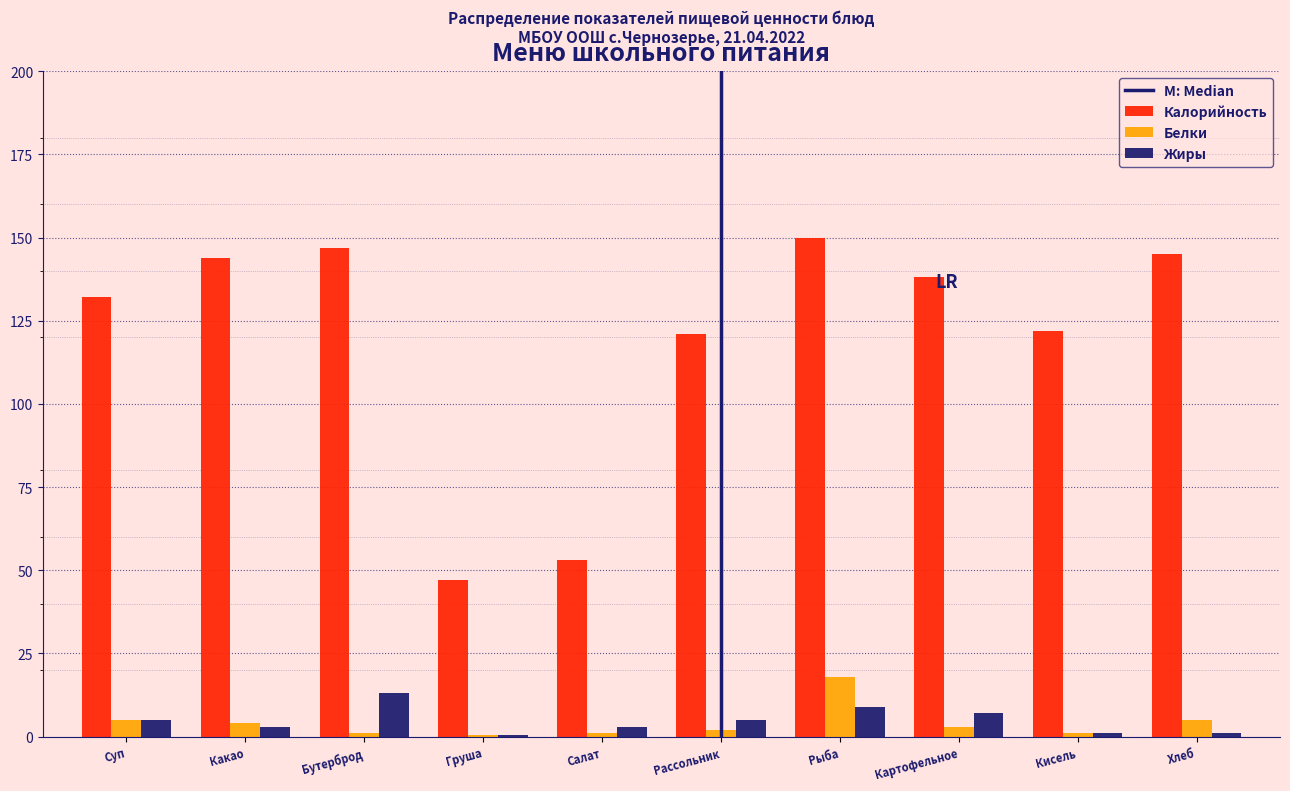

What is the sum of all Белки values?

40.4